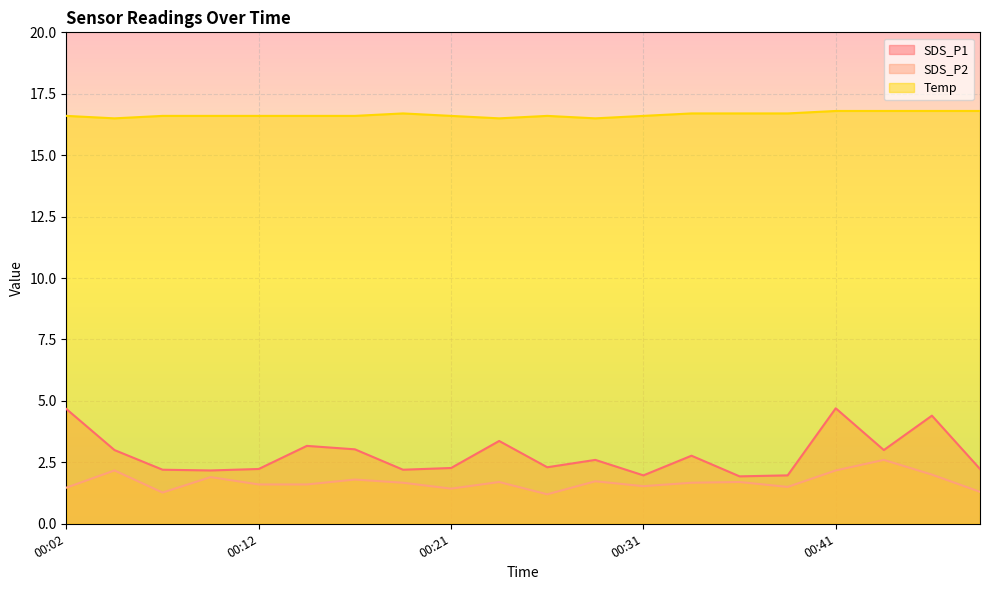

What is the smallest value displayed?

1.2